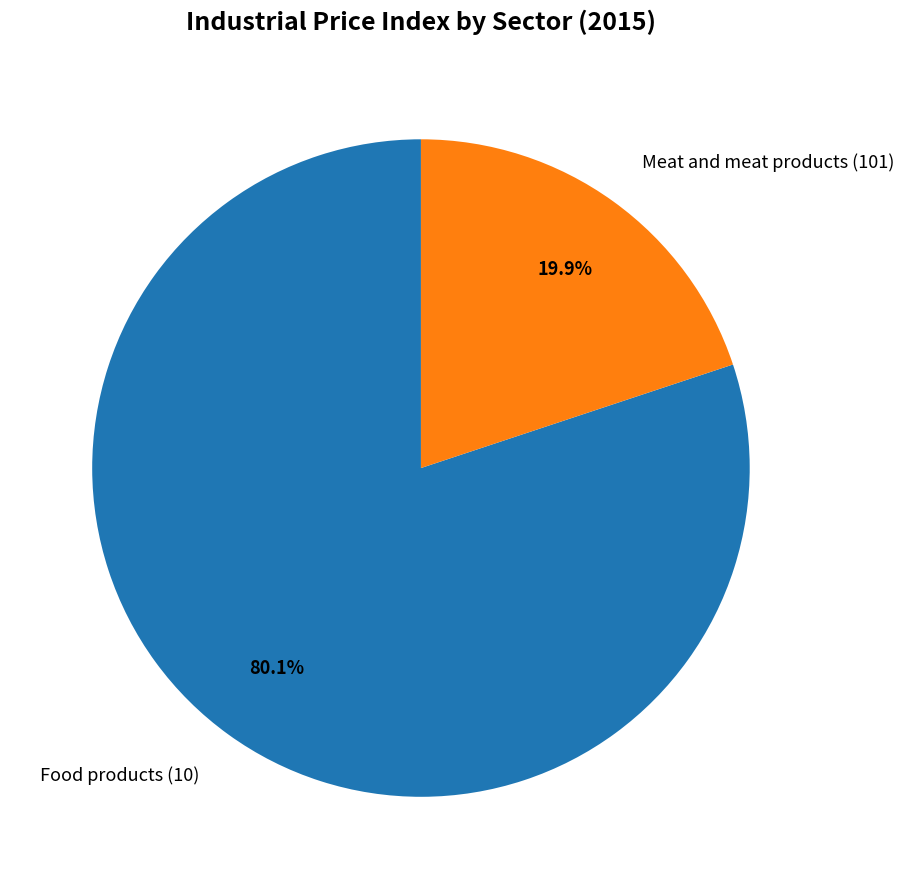

How much of the chart is everything except Food products (10)?

19.9%